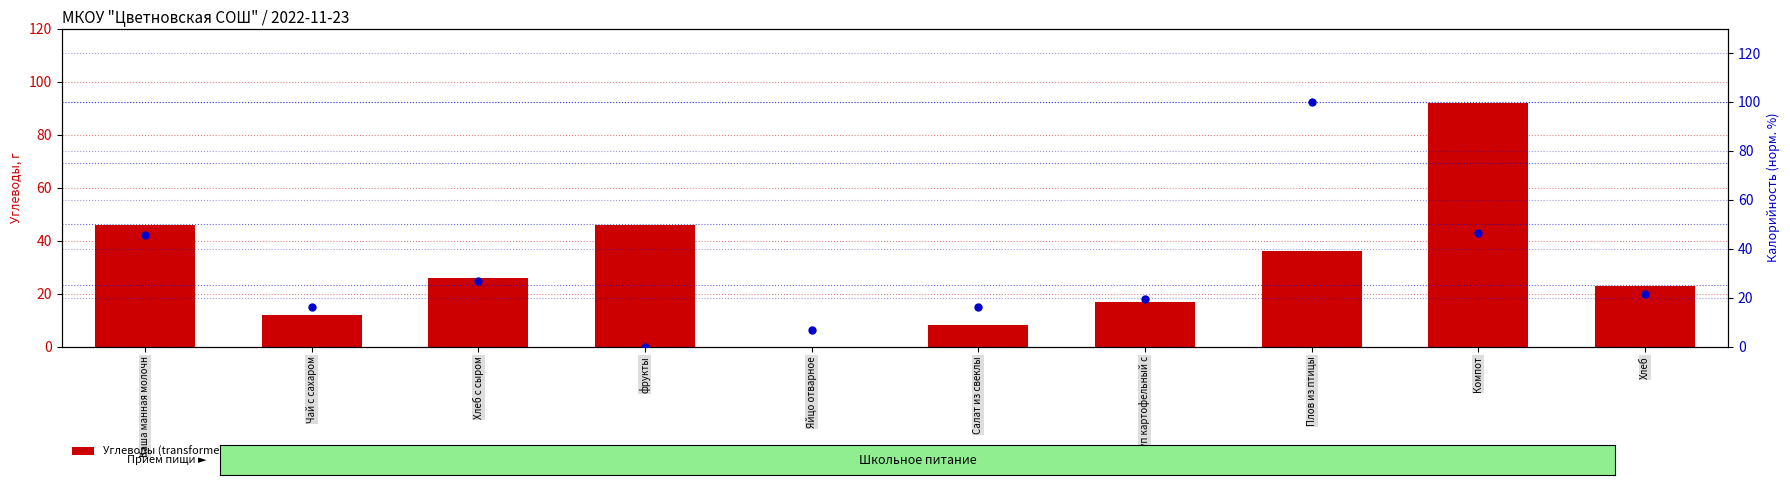

What are all the series names shown in the legend?

Углеводы (transformed count), Калорийность (percentile rank within sample)